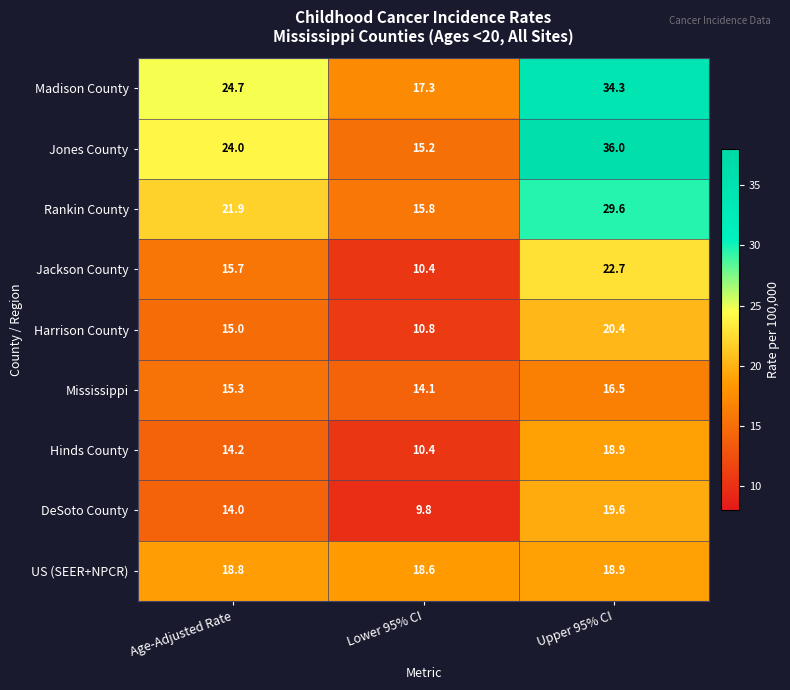

Where is US (SEER+NPCR) nearest to the value 18?

Lower 95% CI